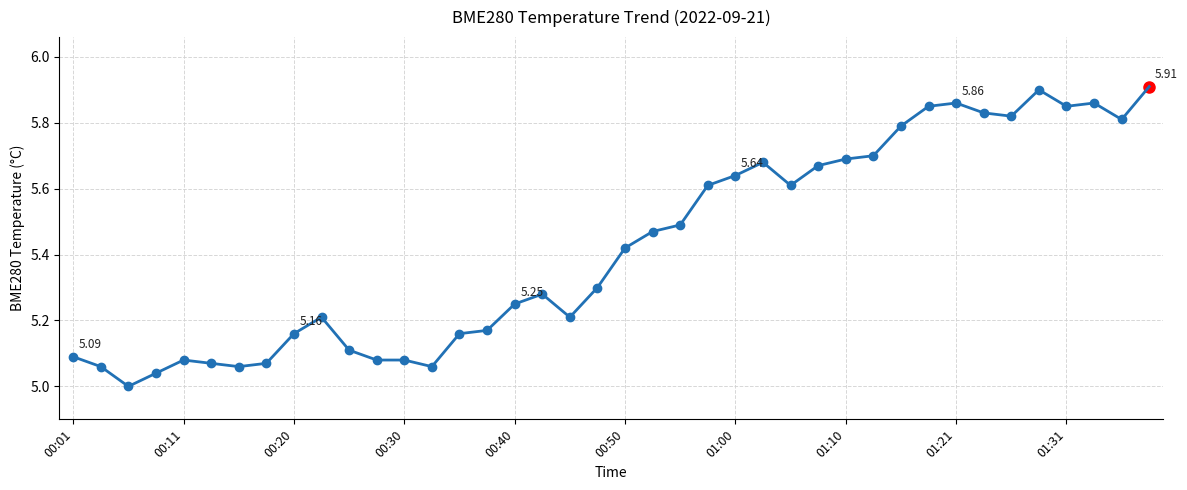

How many categories are shown in the chart?

39